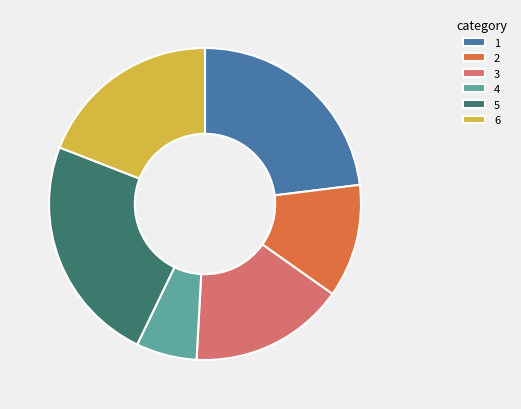

Which has a higher value, 5 or 2?

5